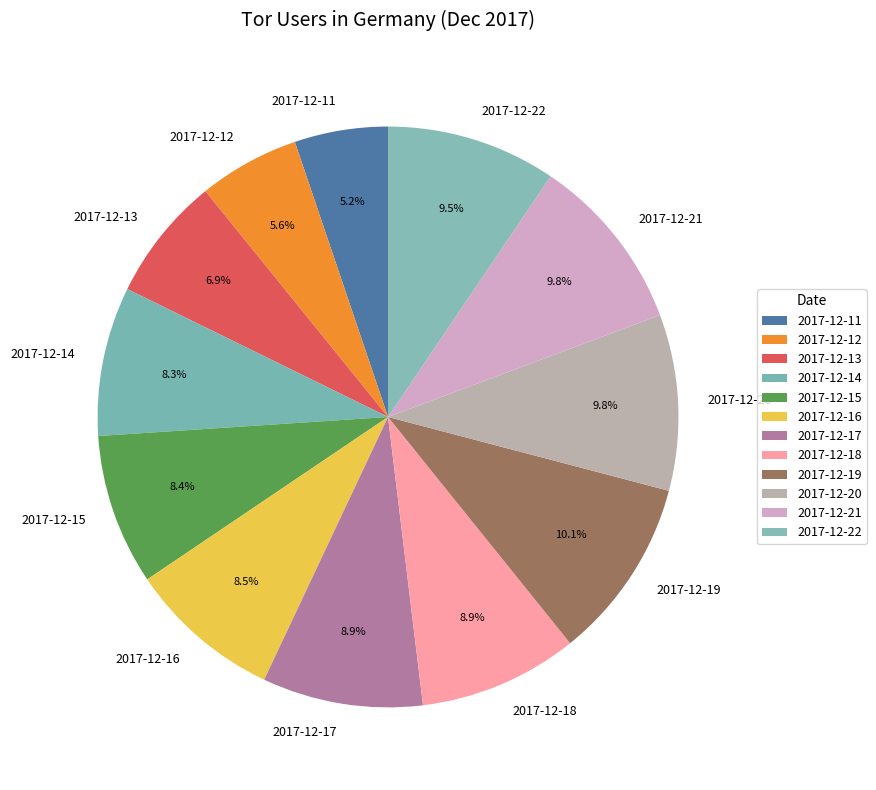

Does 2017-12-16 account for over 50% of the chart?

No